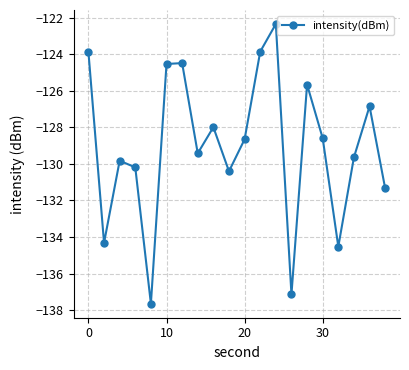

How many lines are shown in the chart?

1